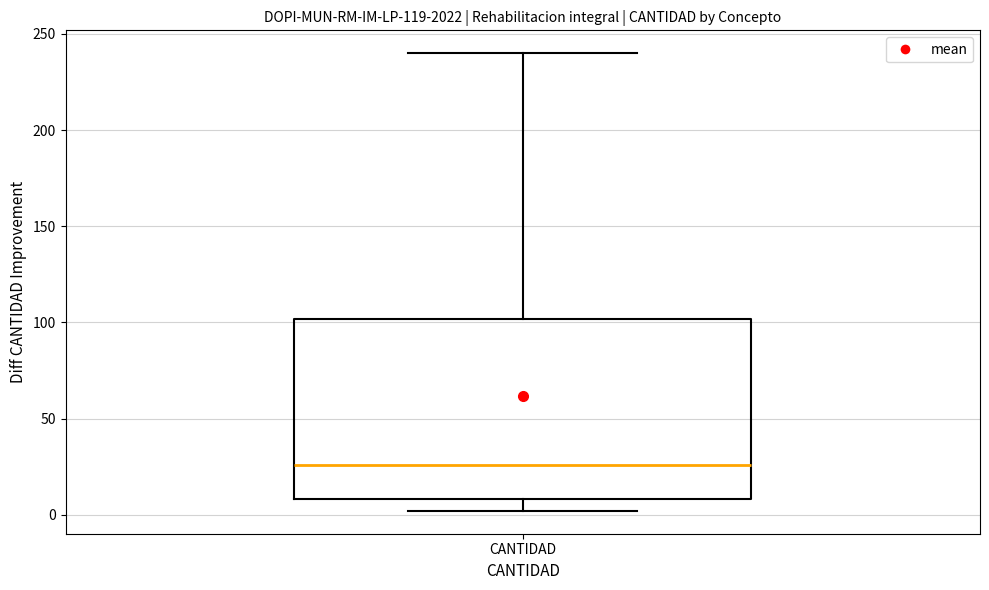

Where does the upper whisker of the box for CANTIDAD end on the y-axis? The values are not printed on the chart, so give them approximately, as read against the axis.

240